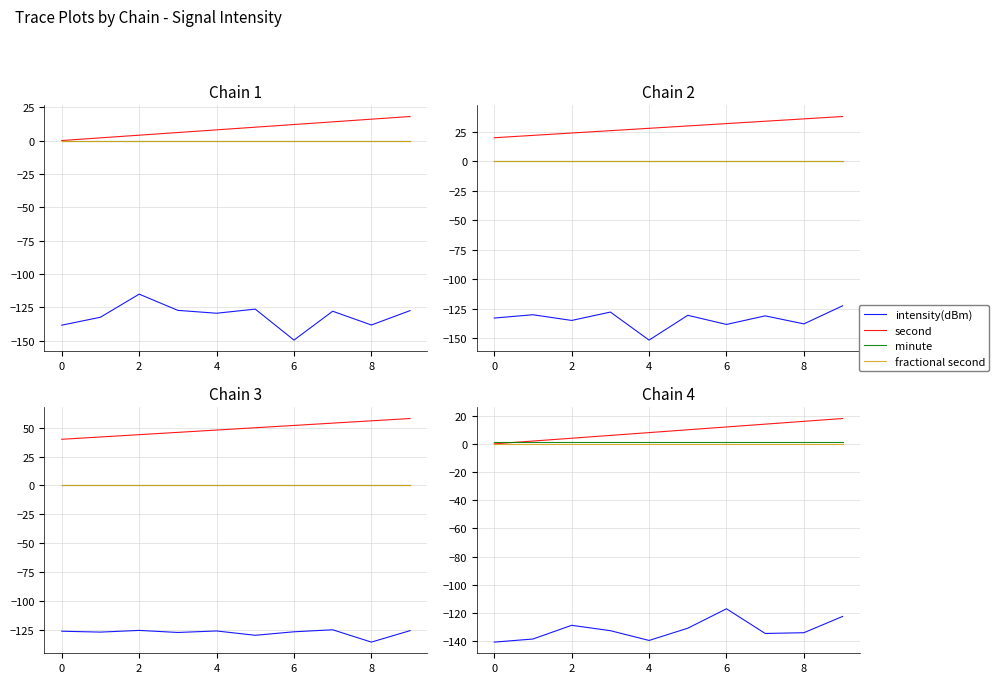

How many lines are shown in the chart?

4